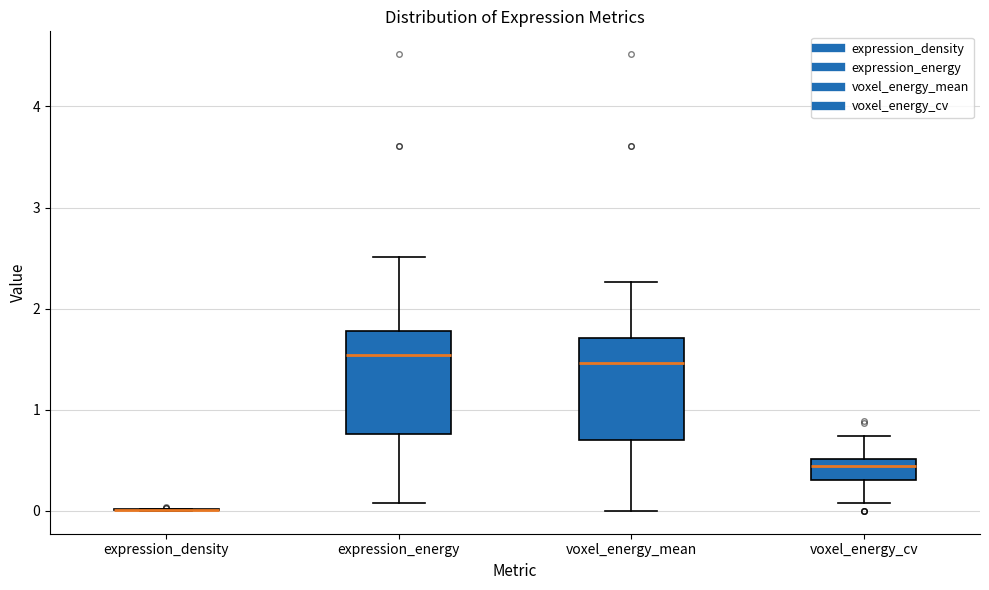

Reading left to right, transcribe this box plot: for each box, give where its median line is, the range the box spans, and where its two whiskers end, as read against the y-axis. The values are not printed on the chart, so give them approximately, as read against the axis.

expression_density: box collapsed to a line at 0.0, whiskers 0.0 to 0.0
expression_energy: median 1.5, box 0.8 to 1.8, whiskers 0.1 to 2.5
voxel_energy_mean: median 1.5, box 0.7 to 1.7, whiskers 0.0 to 2.3
voxel_energy_cv: median 0.4, box 0.3 to 0.5, whiskers 0.1 to 0.7